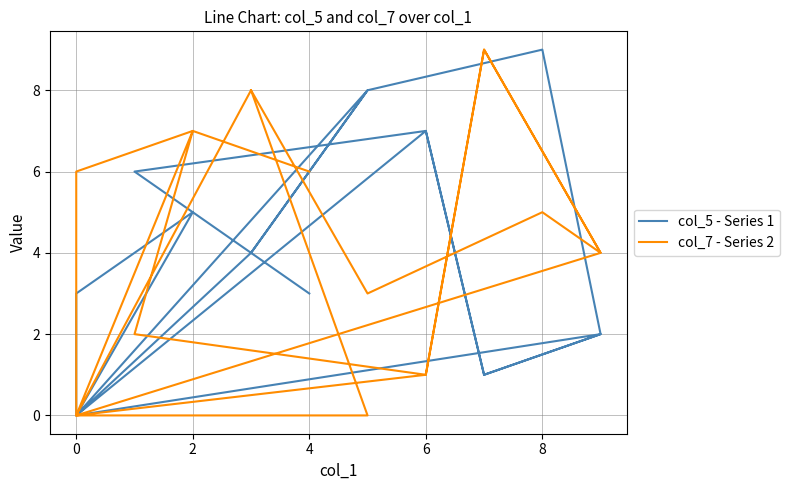

Reading right to left, what are all the values shown in this chart?

col_5 - Series 1: 3	5	6	7	1	2	9	8	4	0	3	5	0	7	1	2	0	8	4
col_7 - Series 2: 6	7	2	1	9	4	5	3	8	0	6	7	0	1	9	4	0	0	8